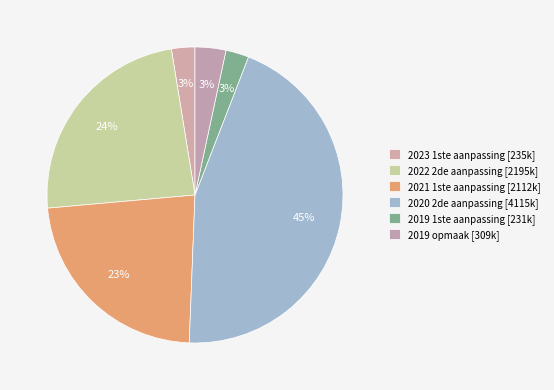

Count the number of slices in the pie.

6